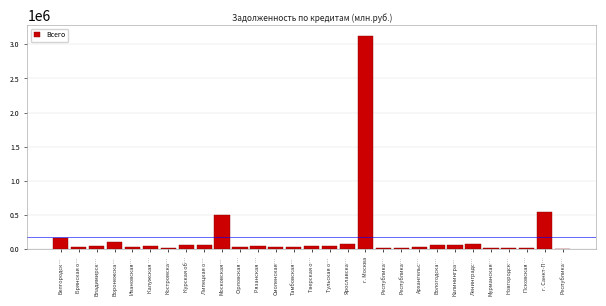

How many series are shown in this chart?

1